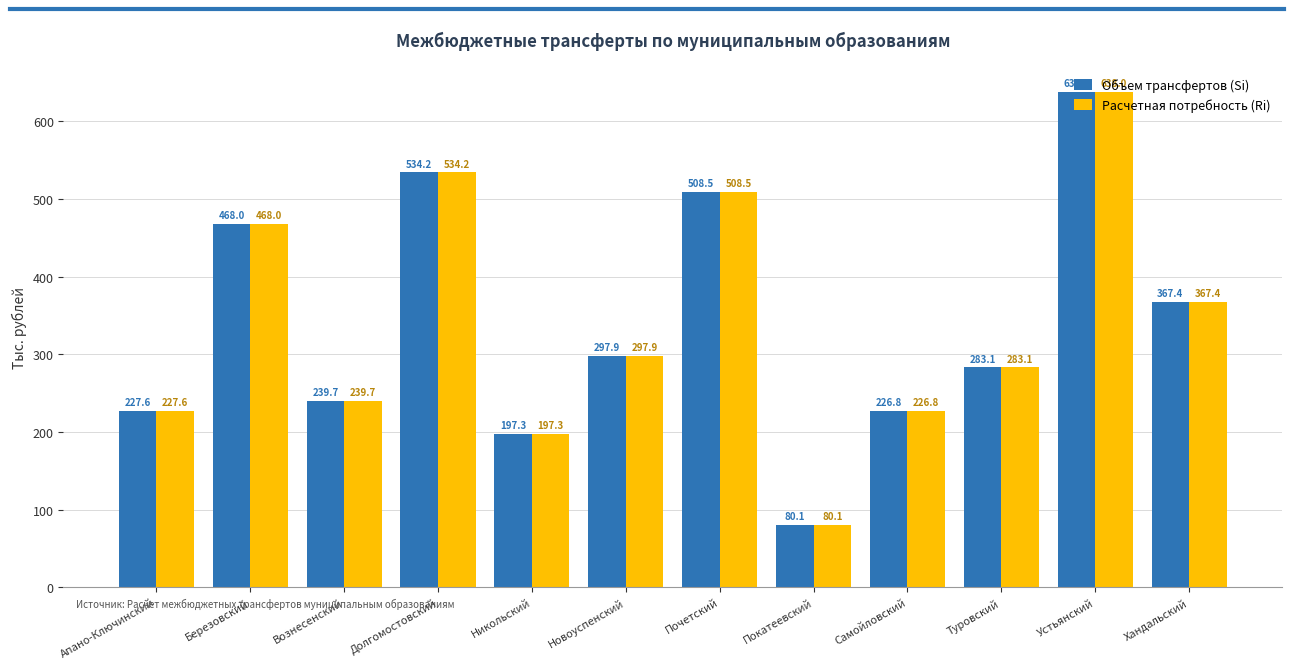

At which category is the sum across all series the highest?

Устьянский